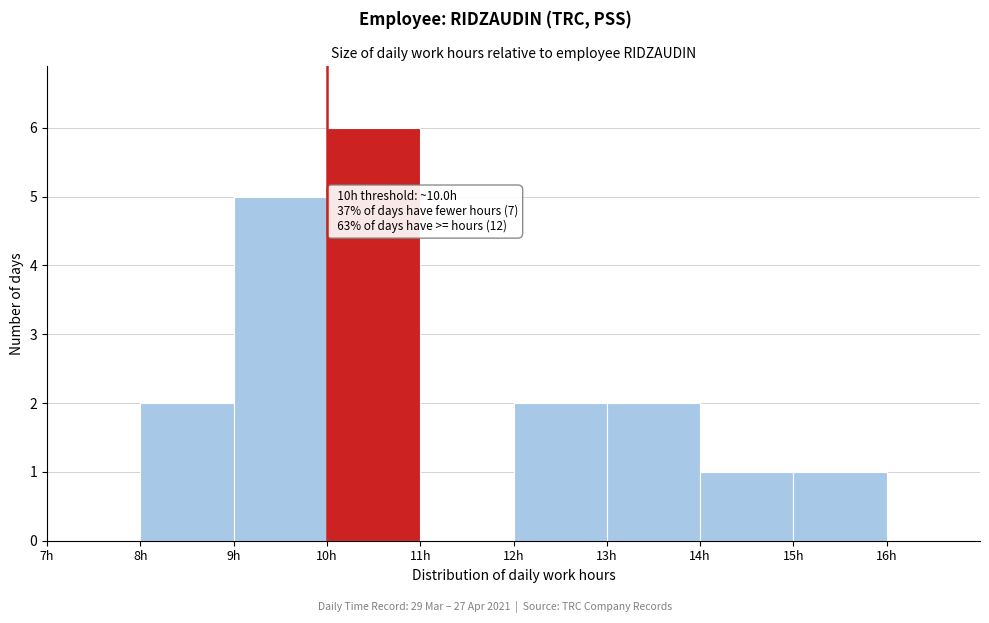

Over which range of the x-axis is the bar tallest?

10 to 11